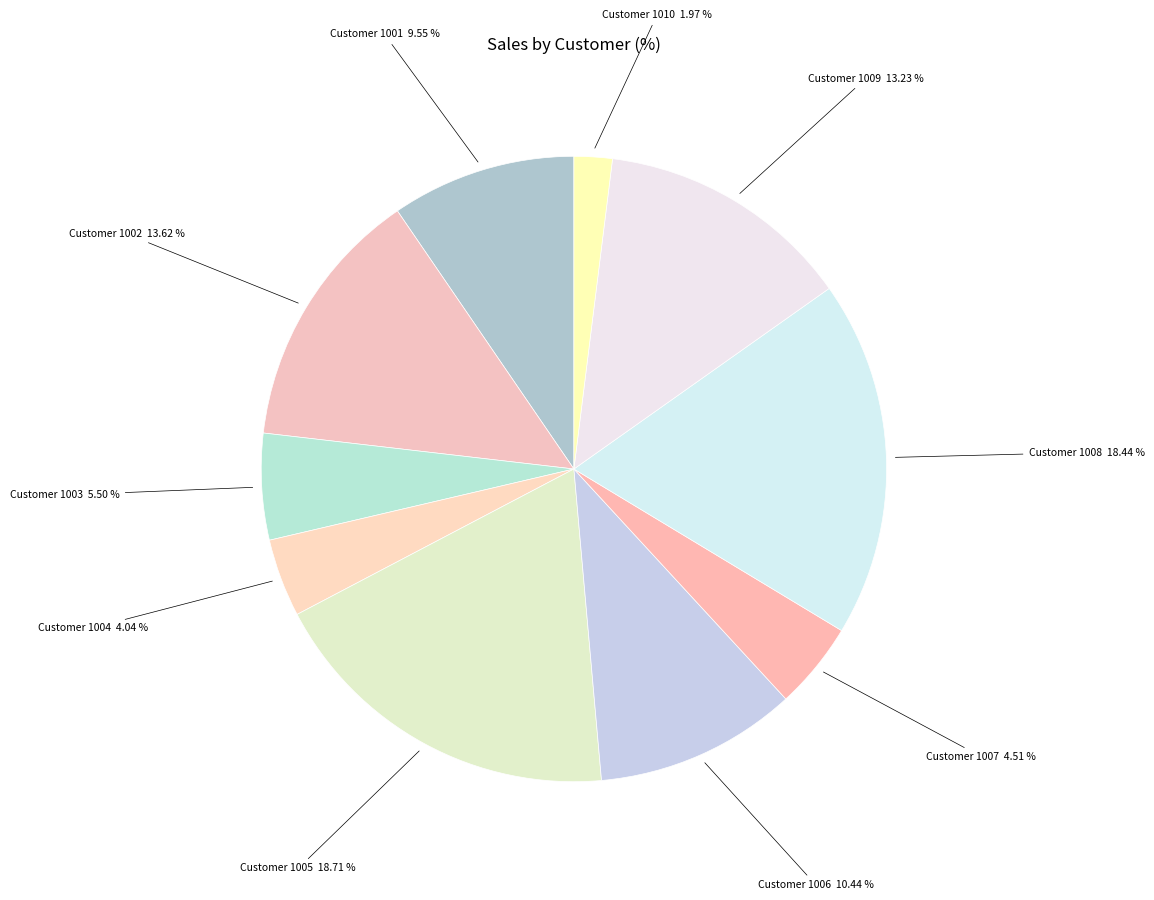

Rank the categories by value from highest to lowest.

1005, 1008, 1002, 1009, 1006, 1001, 1003, 1007, 1004, 1010